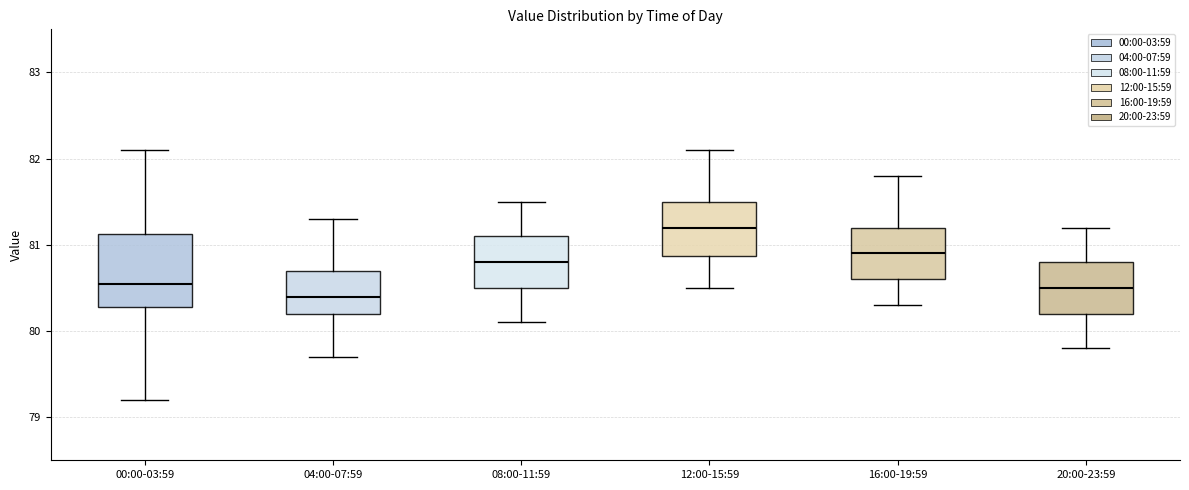

Reading left to right, read every box against the y-axis: the position of its median line, the range the box covers, and the ends of its whiskers. The values are not printed on the chart, so give them approximately, as read against the axis.

00:00-03:59: median 80.6, box 80.3 to 81.1, whiskers 79.2 to 82.1
04:00-07:59: median 80.4, box 80.2 to 80.7, whiskers 79.7 to 81.3
08:00-11:59: median 80.8, box 80.5 to 81.1, whiskers 80.1 to 81.5
12:00-15:59: median 81.2, box 80.9 to 81.5, whiskers 80.5 to 82.1
16:00-19:59: median 80.9, box 80.6 to 81.2, whiskers 80.3 to 81.8
20:00-23:59: median 80.5, box 80.2 to 80.8, whiskers 79.8 to 81.2